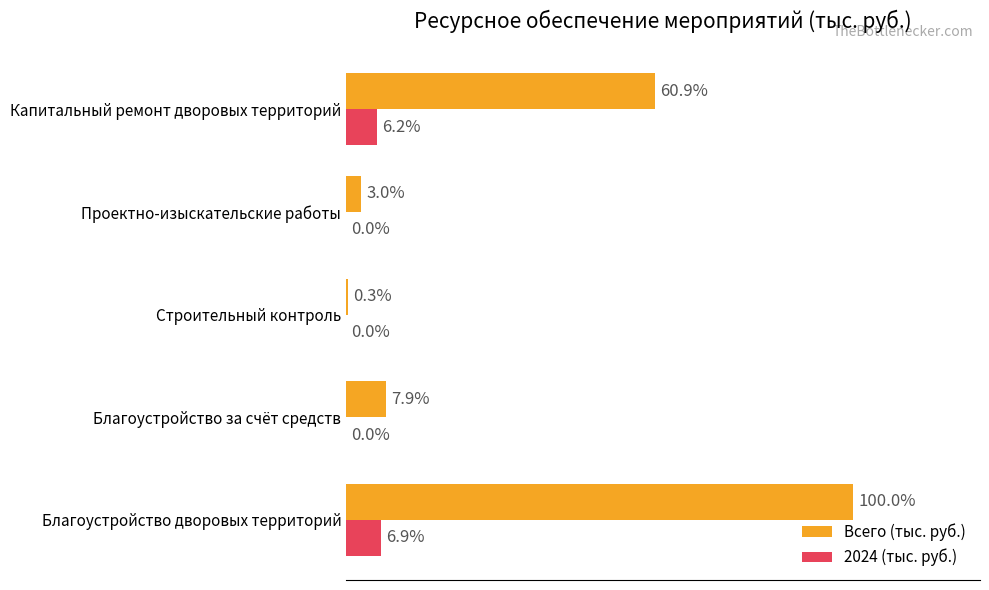

At how many categories does at least one series exceed 207397?

2